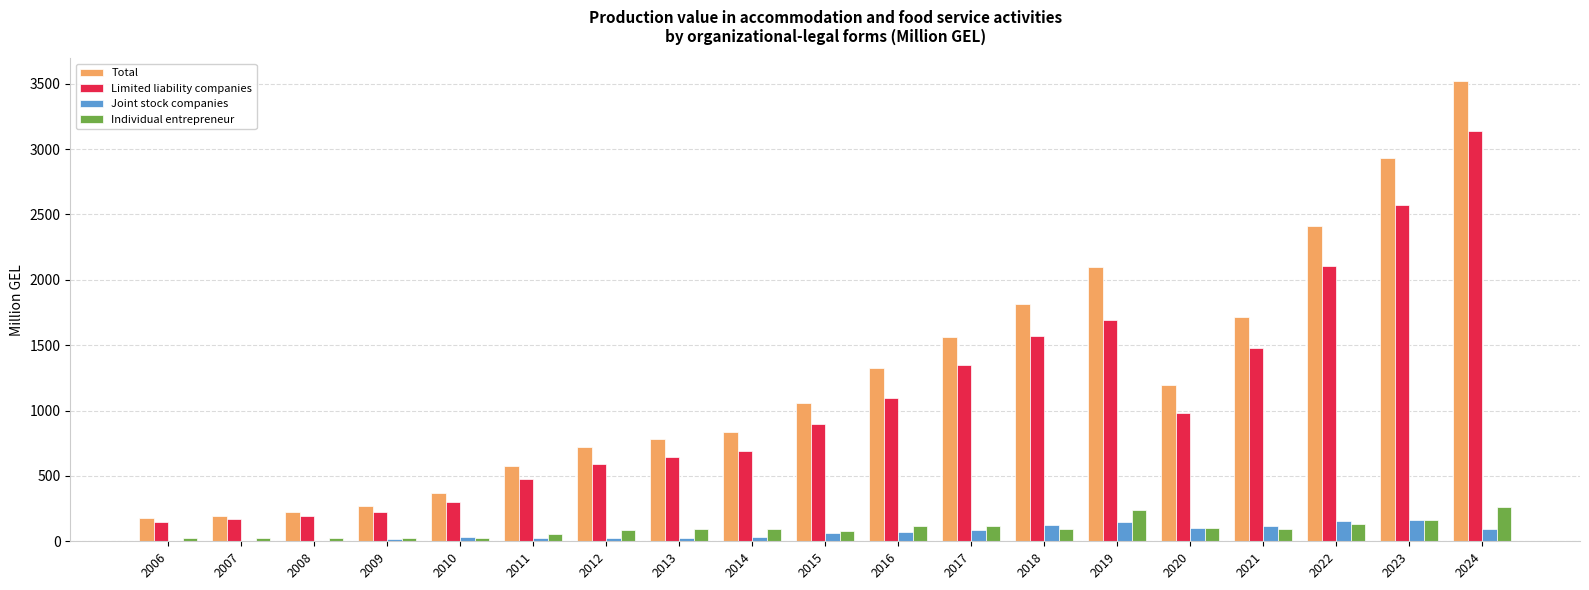

What is the sum of all Joint stock companies values?

1284.2